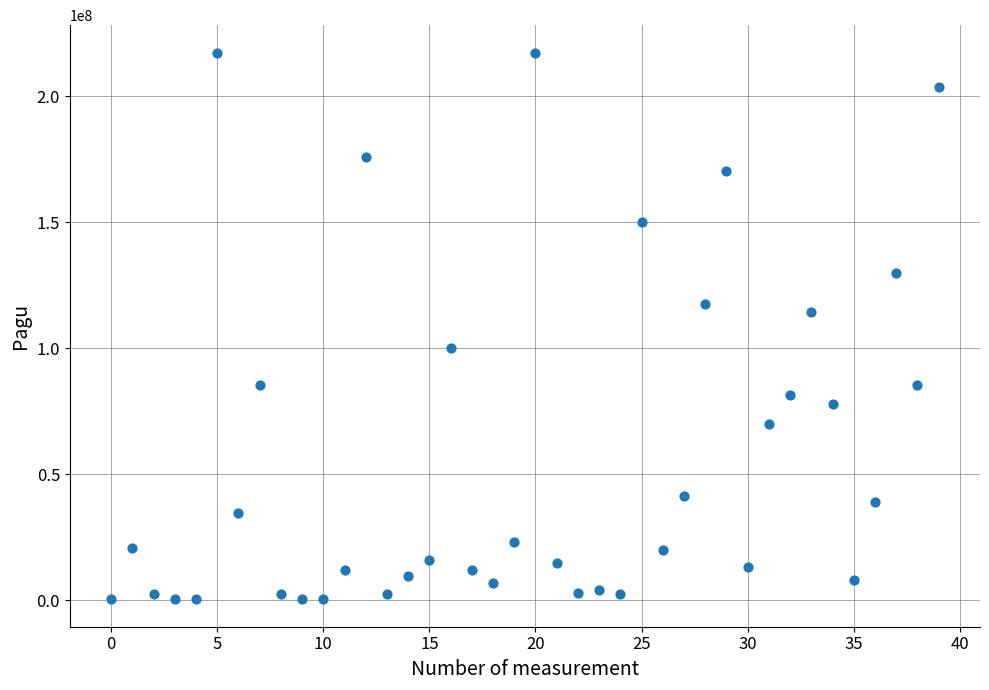

What is the range of Y values (max minus min)?

216860000